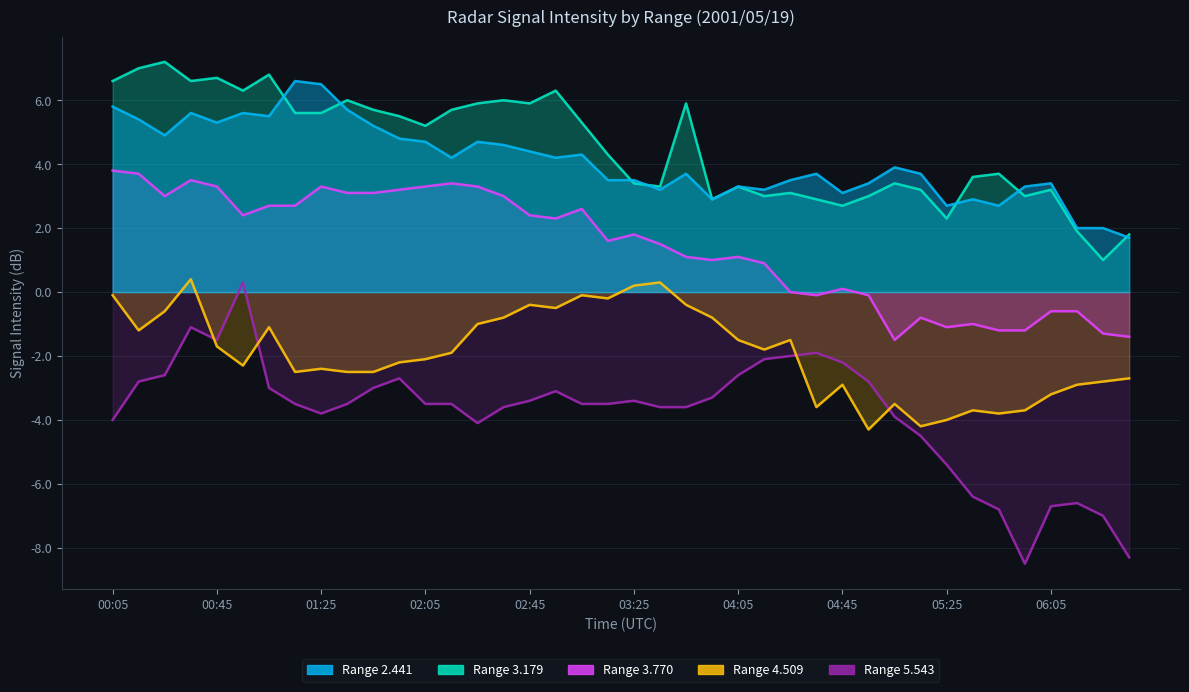

How many interior local valleys does the Range 3.179 series have?

11